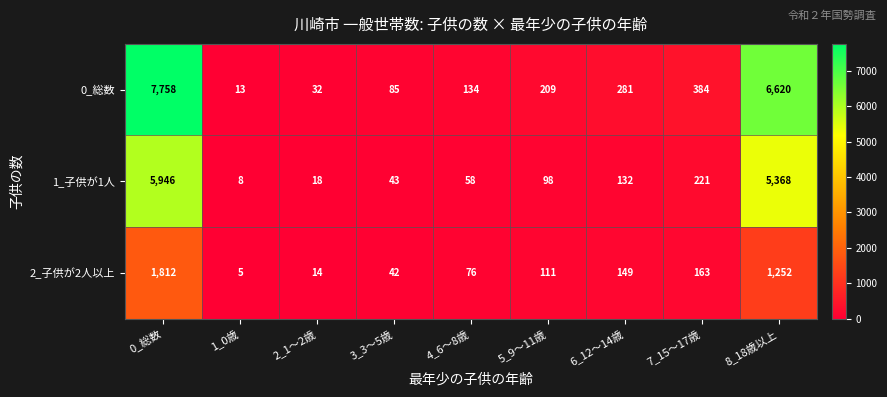

What is the difference between the maximum and minimum values in the 0_総数 series?

7745